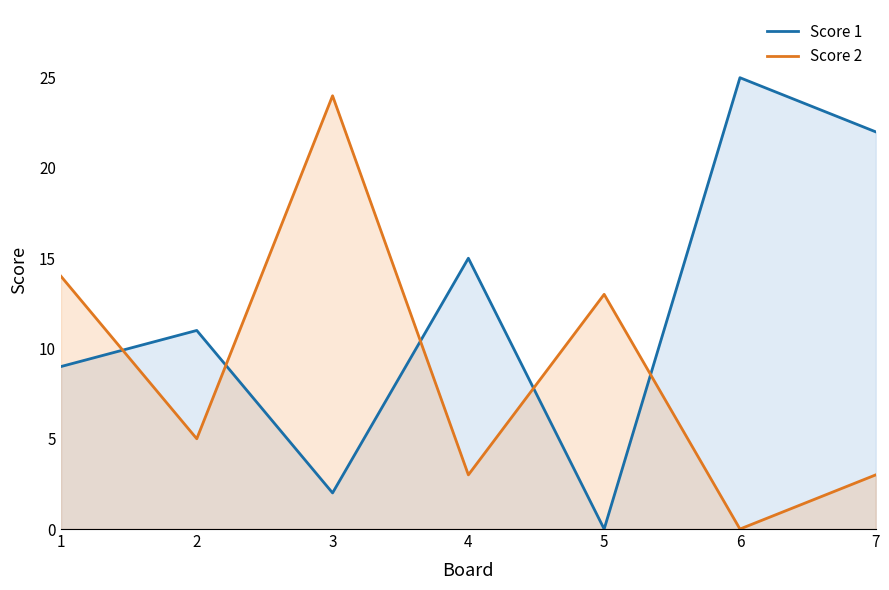

Which series has the largest total across all categories?

Score 1